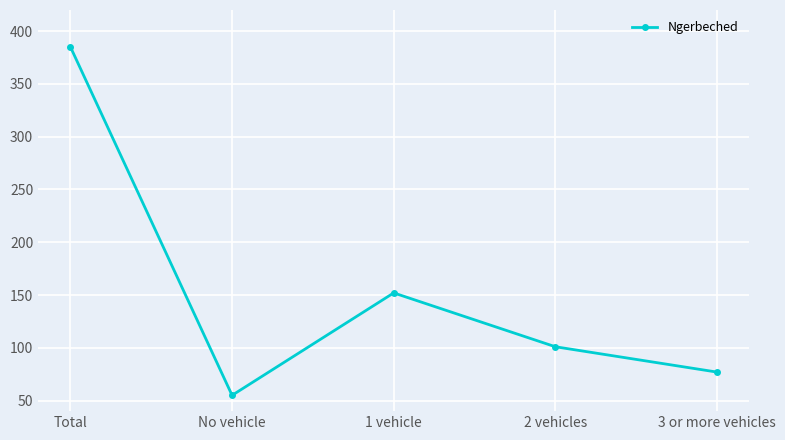

What is the average value?

154